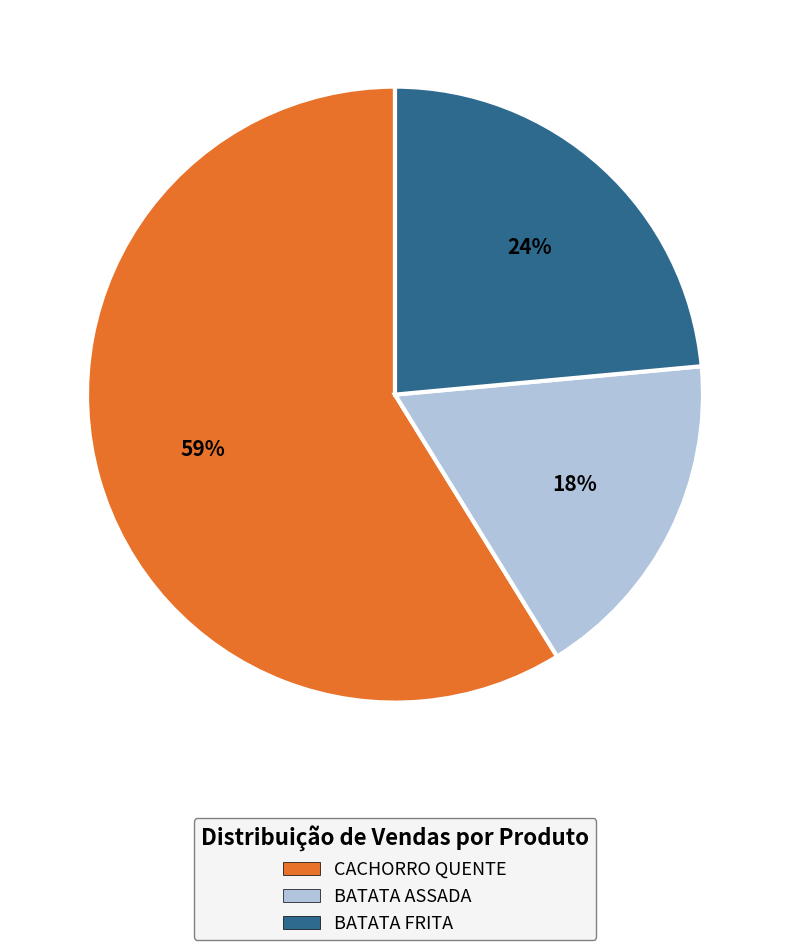

True or false: CACHORRO QUENTE accounts for 59% of the total.

True